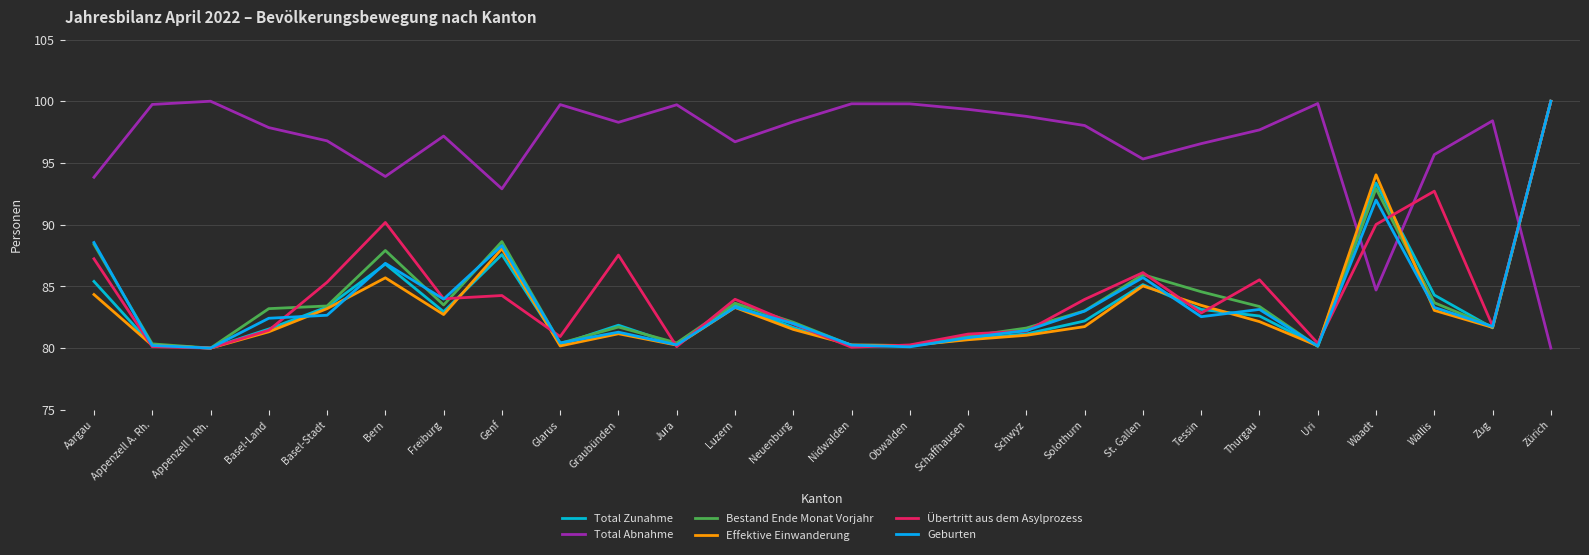

How many lines are shown in the chart?

6